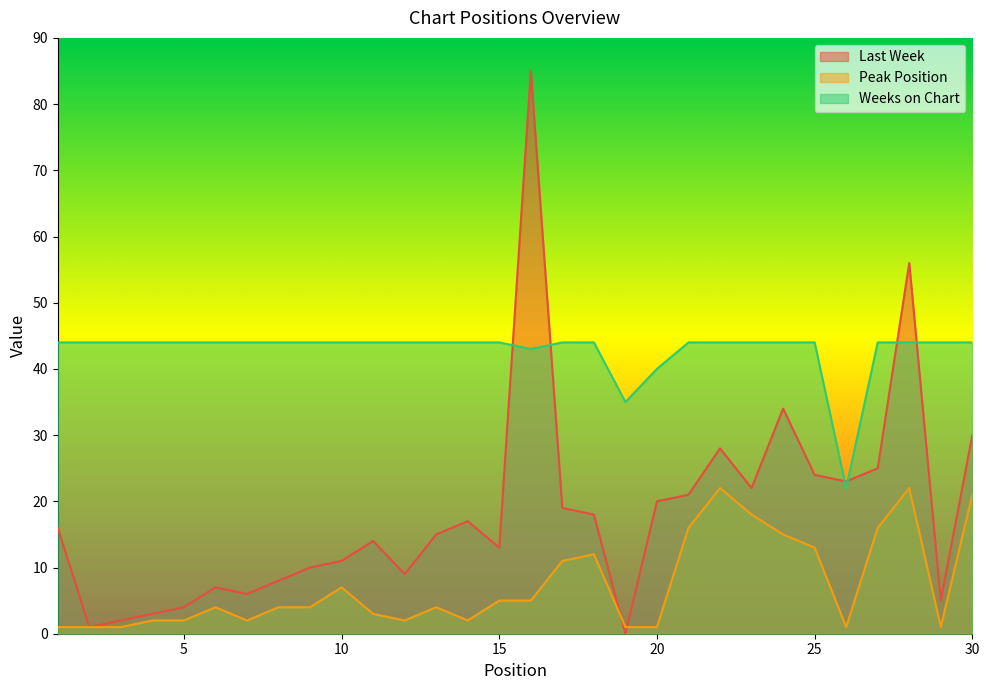

True or false: Last Week has more than 1 points higher than both neighbors.

True